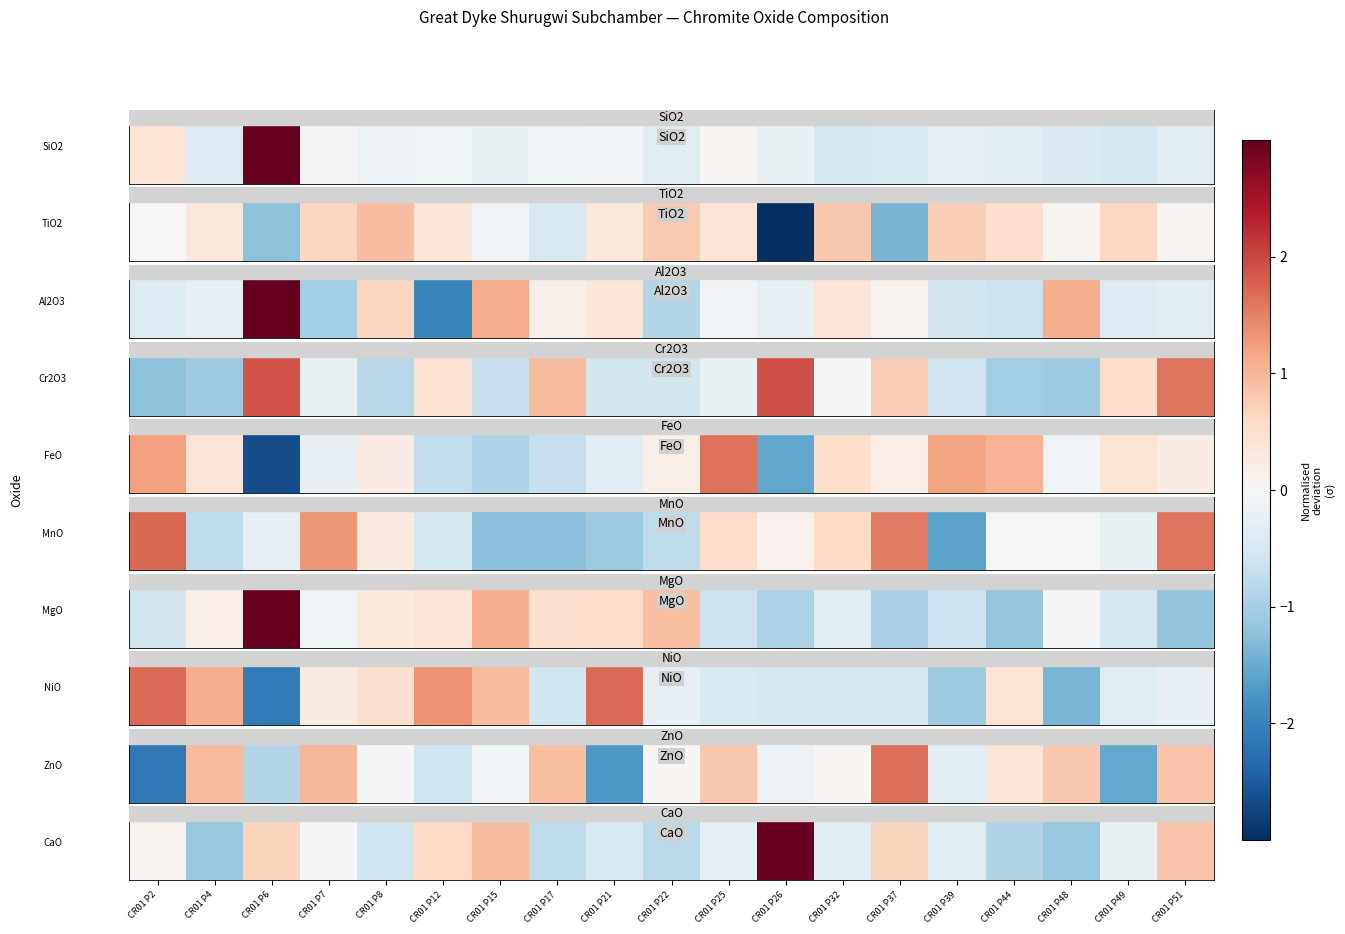

Read the value at CR01 P4.

-1.1